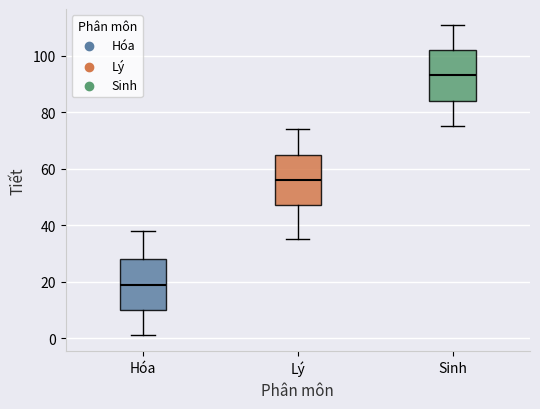

Reading left to right, transcribe this box plot: for each box, give where its median line is, the range the box spans, and where its two whiskers end, as read against the y-axis. The values are not printed on the chart, so give them approximately, as read against the axis.

Hóa: median 20, box 10 to 28, whiskers 2 to 38
Lý: median 56, box 48 to 66, whiskers 36 to 74
Sinh: median 94, box 84 to 102, whiskers 76 to 112